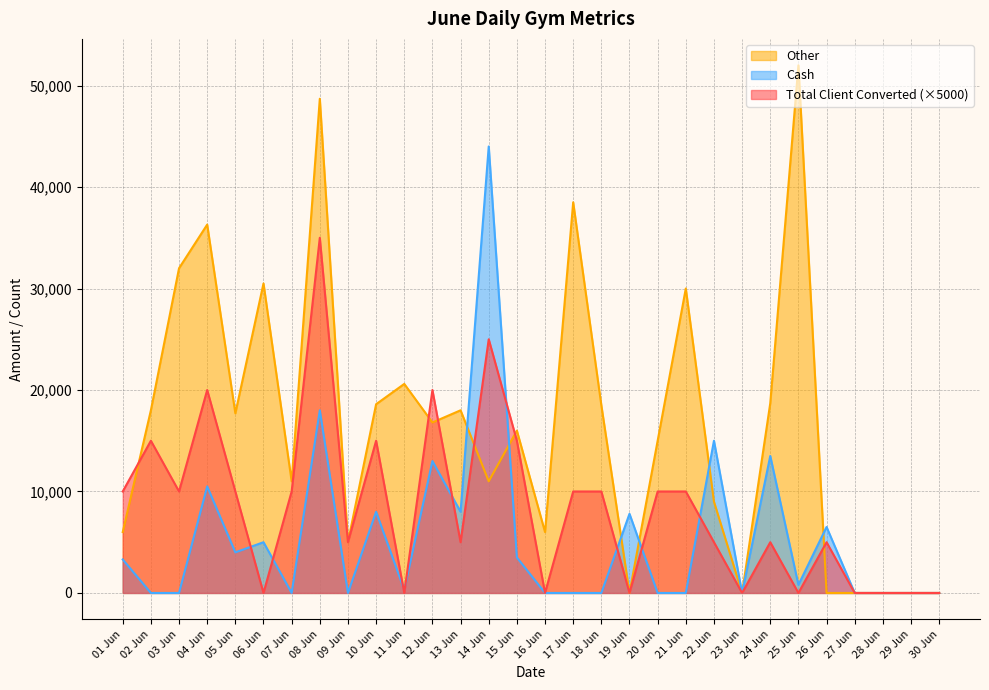

What is the maximum value shown in the chart?

52000